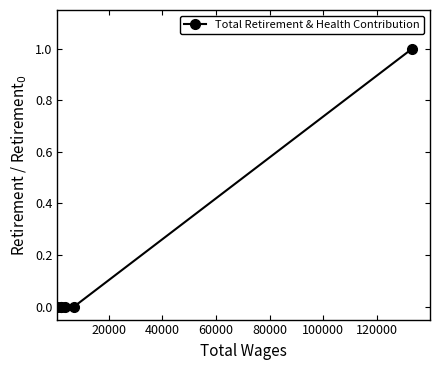

What is the greatest value displayed?

1